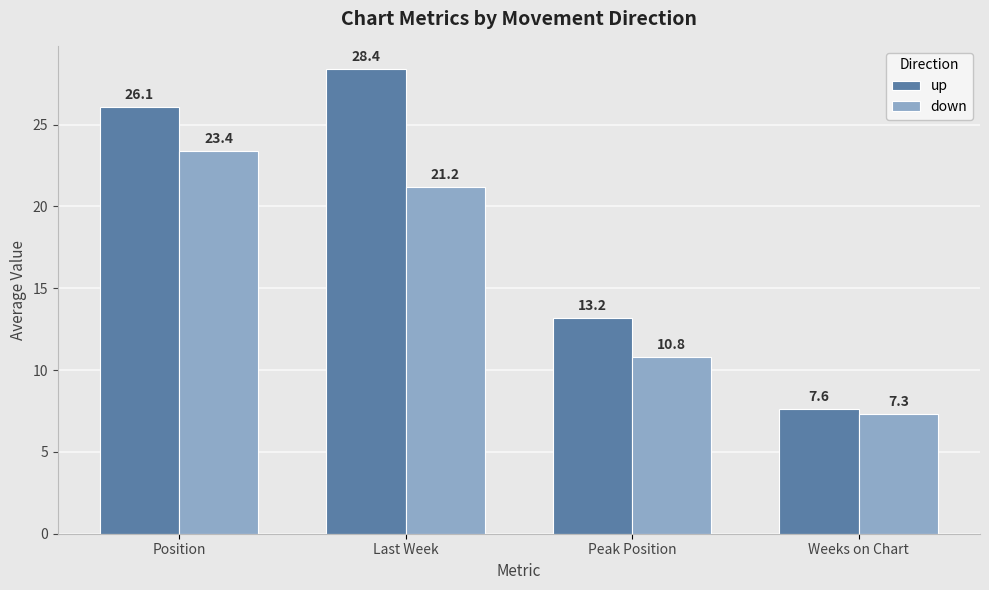

What is the sum of the down values at Position and Last Week?

44.6